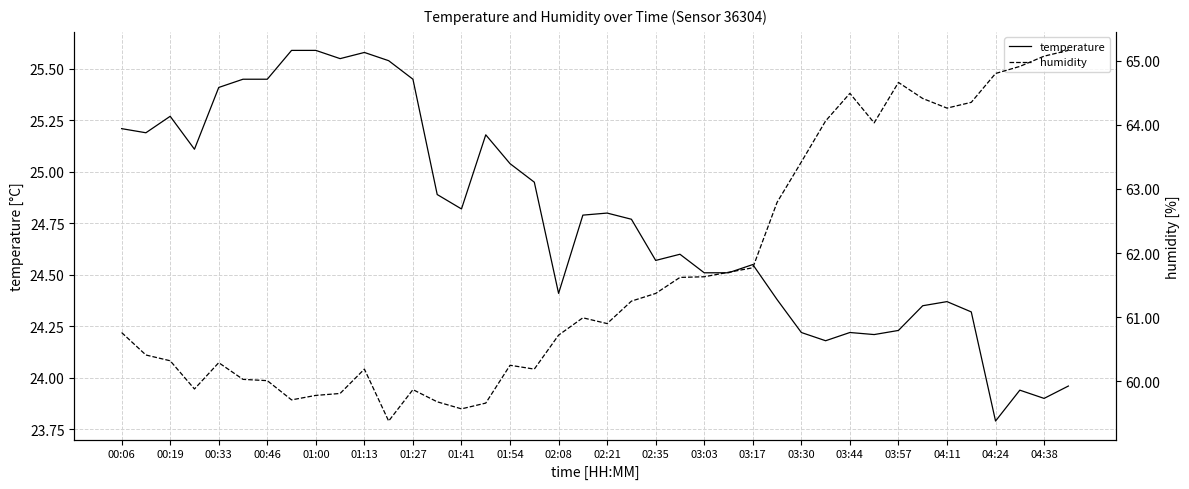

True or false: temperature and humidity cross at least once.

False